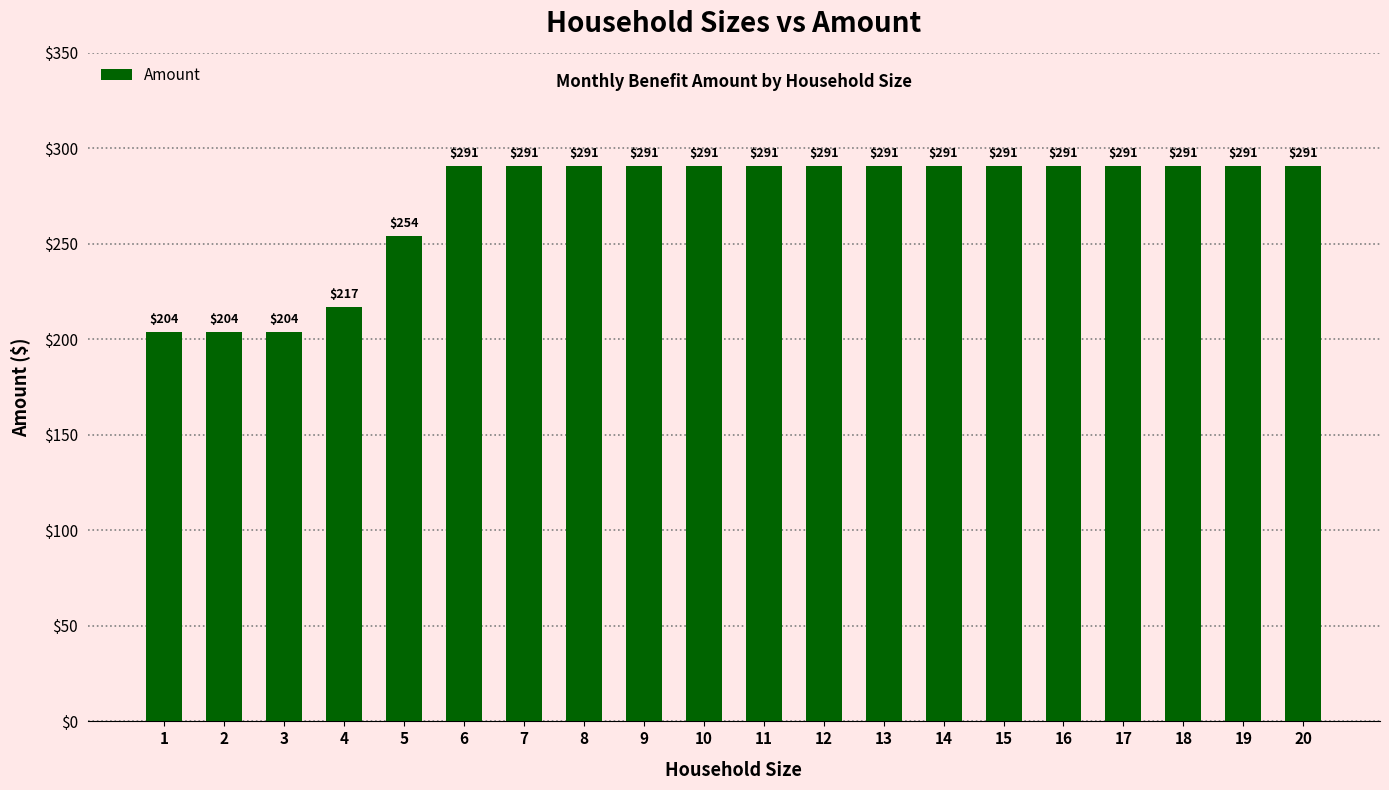

Reading left to right, list all the values displayed in this chart.

1=204	2=204	3=204	4=217	5=254	6=291	7=291	8=291	9=291	10=291	11=291	12=291	13=291	14=291	15=291	16=291	17=291	18=291	19=291	20=291